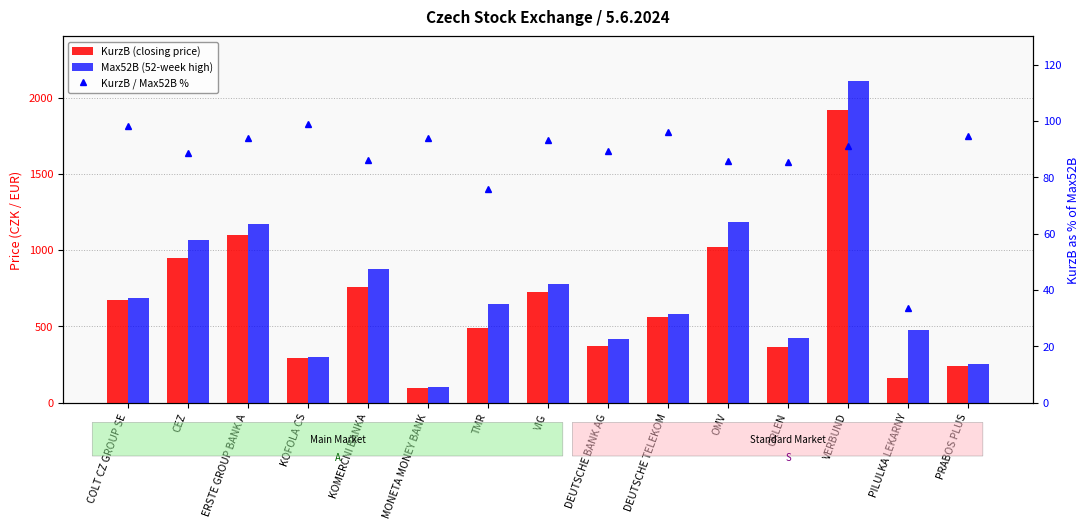

What position from the left is PRABOS PLUS?

15